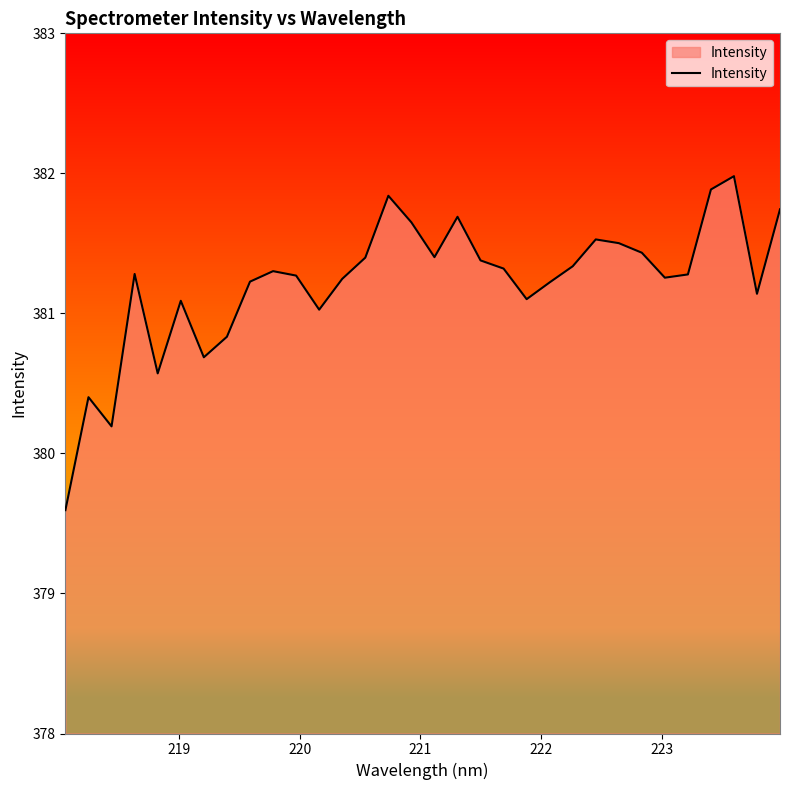

What is the smallest value displayed?

379.6